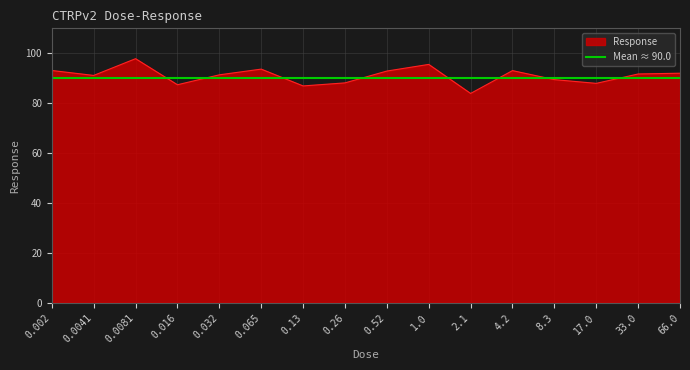

The chart shows a value of 63.0 at 4.2. True or false?

False